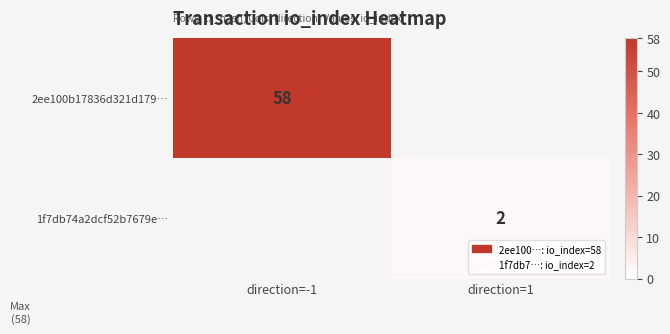

The value of 2ee100b17836d321d179… at direction=-1 is 20. True or false?

False